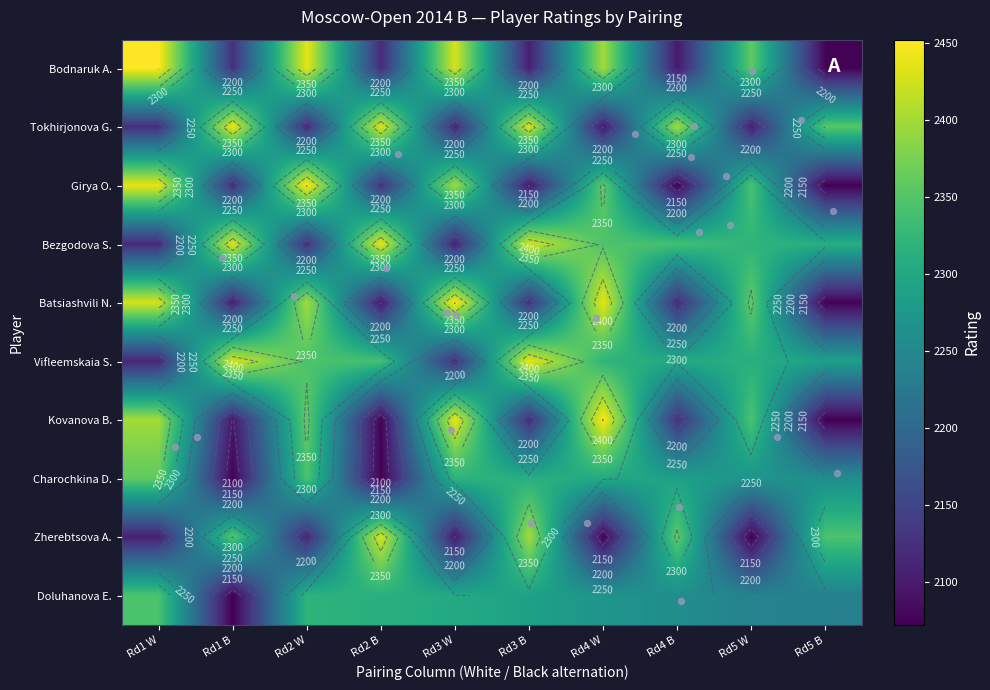

List the labels in order of Doluhanova Evgeniya value, largest first.

9, 0, 1, 2, 3, 4, 5, 6, 7, 8